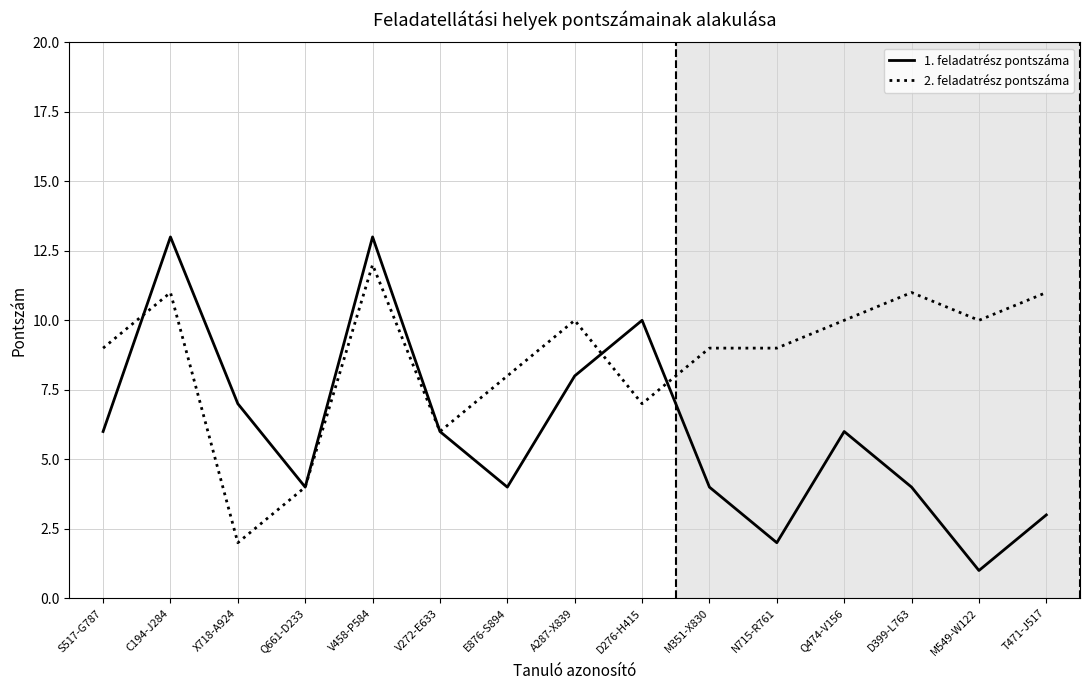

True or false: 1. feladatrész pontszáma has a value of 10 at Q474-V156.

False